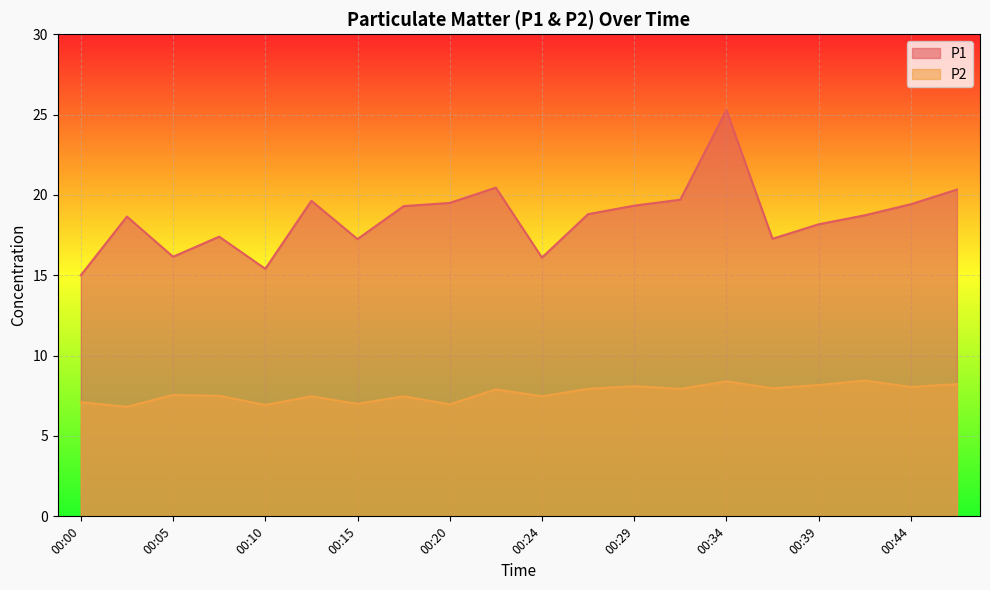

True or false: P1 and P2 intersect in this chart.

False